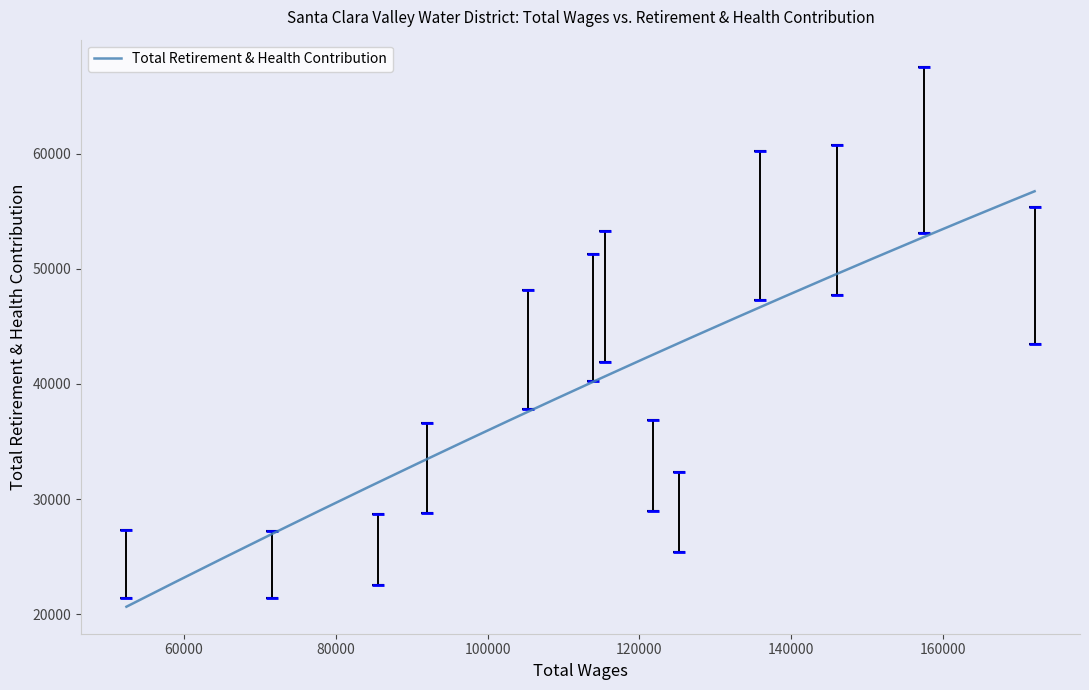

What is the difference between the maximum and minimum values?

36063.5